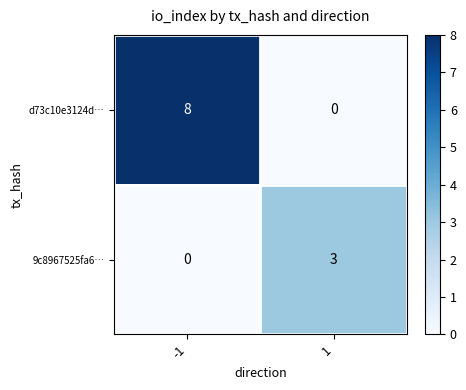

What is the maximum value shown in the chart?

8